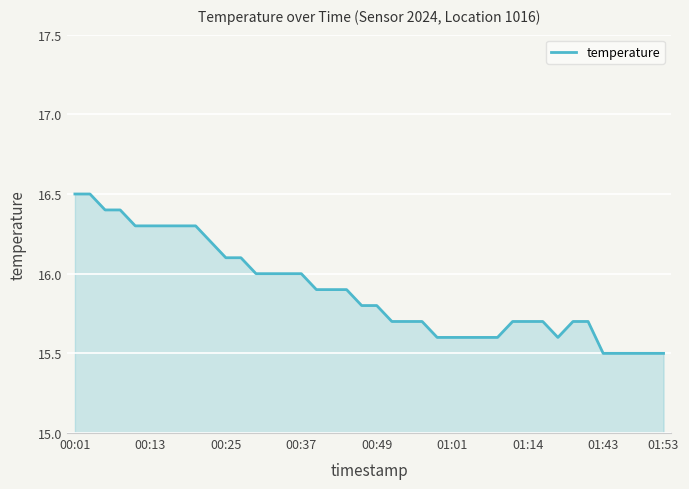

What is the difference between the maximum and minimum values?

1.0